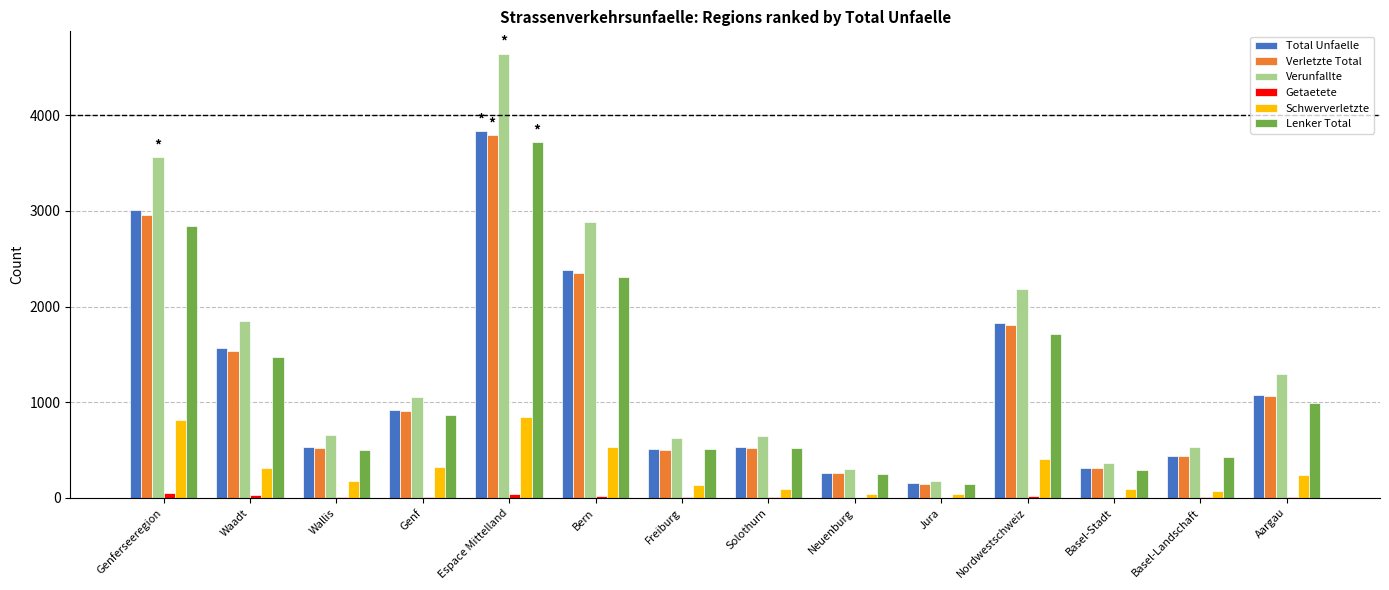

Which series has the largest total across all categories?

Verunfallte